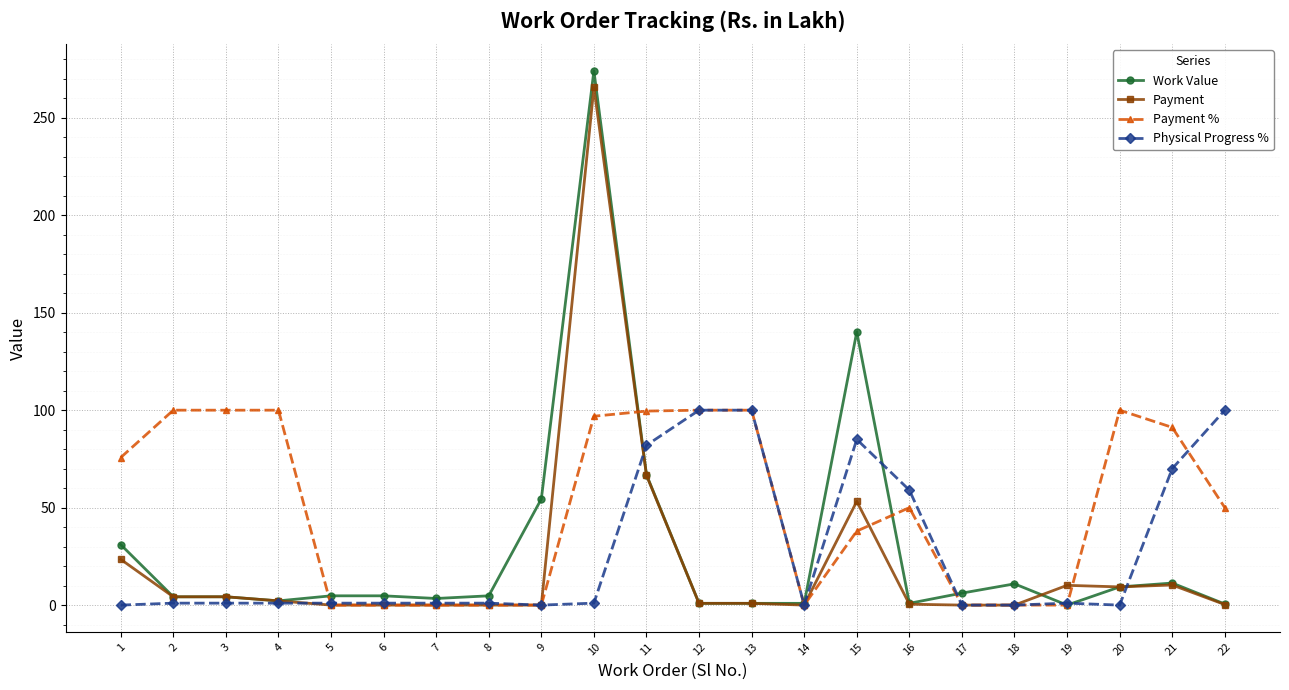

Count the number of categories in the chart.

22